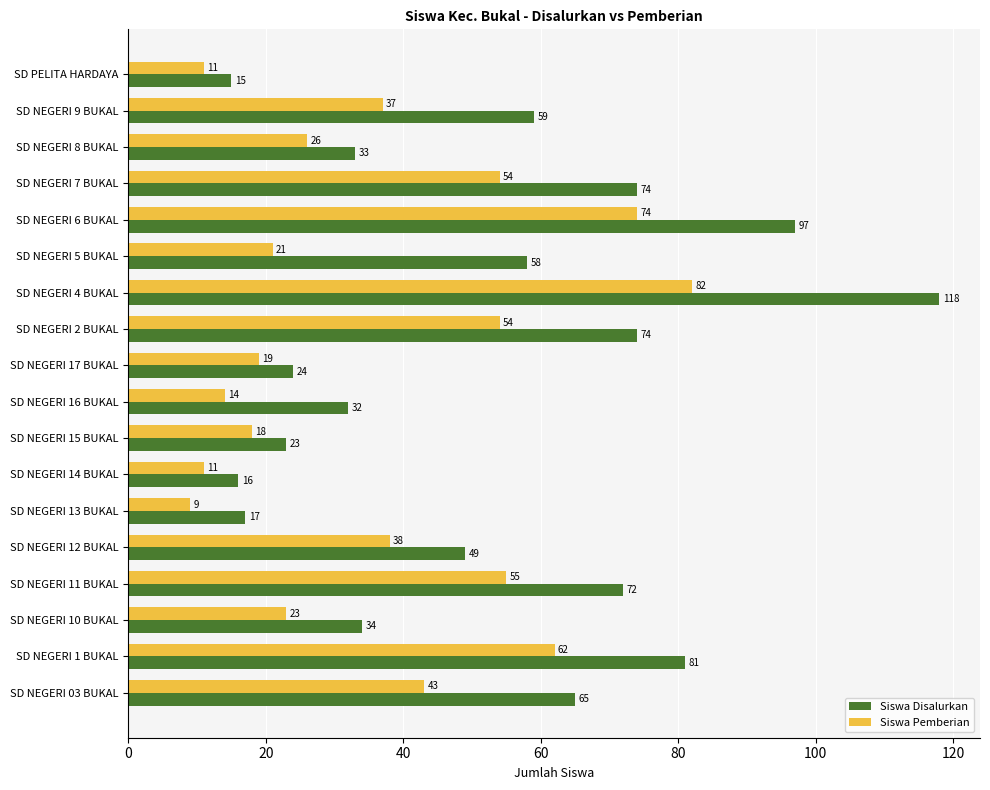

Which category has the highest value in the Siswa Pemberian series?

SD NEGERI 4 BUKAL